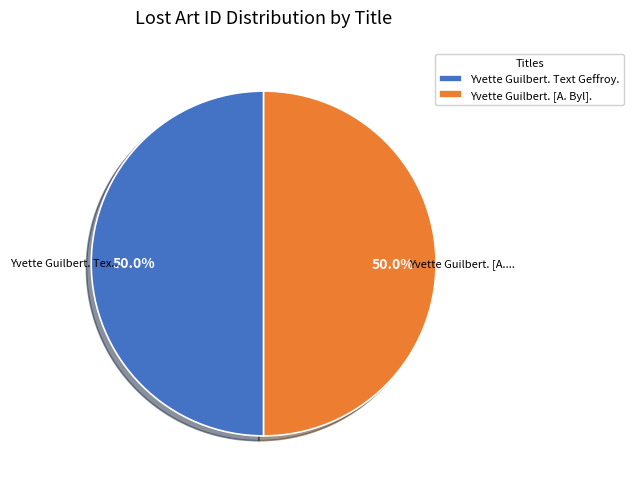

The Yvette Guilbert. [A. Byl]. slice represents 50% of the pie. True or false?

True